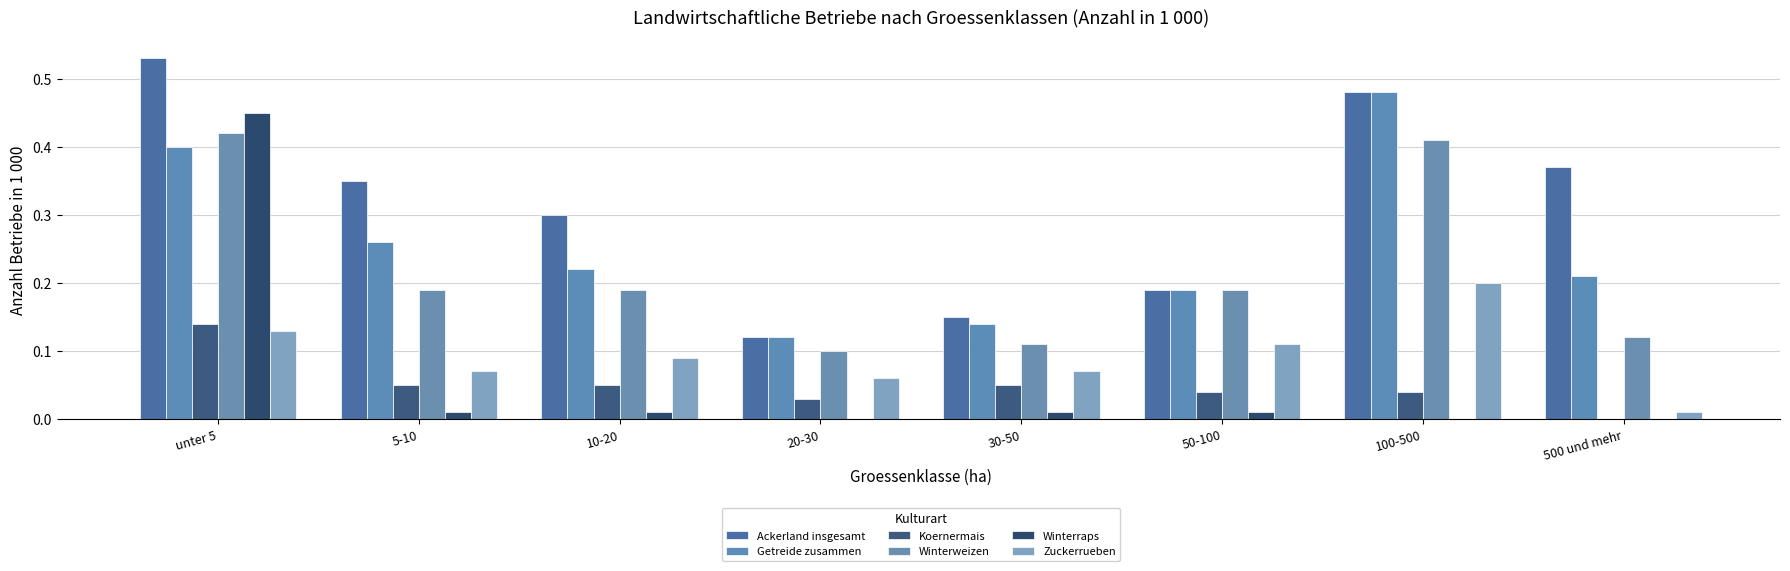

Reading left to right, extract all data points from this chart.

Ackerland insgesamt: unter 5=0.5	5-10=0.3	10-20=0.3	20-30=0.1	30-50=0.1	50-100=0.2	100-500=0.5	500 und mehr=0.4
Getreide zusammen: unter 5=0.4	5-10=0.3	10-20=0.2	20-30=0.1	30-50=0.1	50-100=0.2	100-500=0.5	500 und mehr=0.2
Koernermais: unter 5=0.1	5-10=0.1	10-20=0.1	20-30=0.0	30-50=0.1	50-100=0.0	100-500=0.0	500 und mehr=0.0
Winterweizen: unter 5=0.4	5-10=0.2	10-20=0.2	20-30=0.1	30-50=0.1	50-100=0.2	100-500=0.4	500 und mehr=0.1
Winterraps: unter 5=0.5	5-10=0.0	10-20=0.0	20-30=0.0	30-50=0.0	50-100=0.0	100-500=0.0	500 und mehr=0.0
Zuckerrueben: unter 5=0.1	5-10=0.1	10-20=0.1	20-30=0.1	30-50=0.1	50-100=0.1	100-500=0.2	500 und mehr=0.0